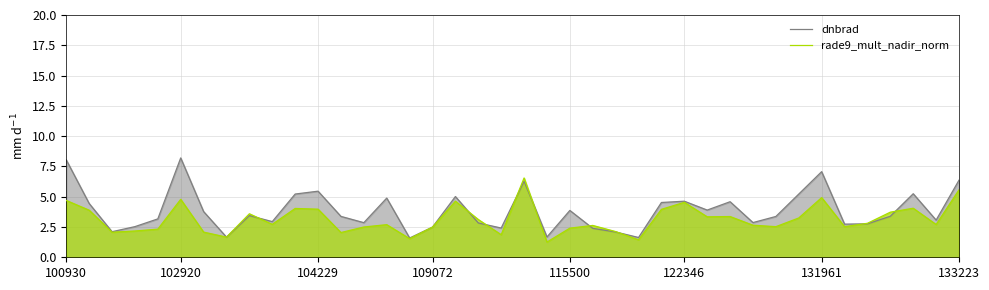

What is the lowest value of the rade9_mult_nadir_norm series?

1.3